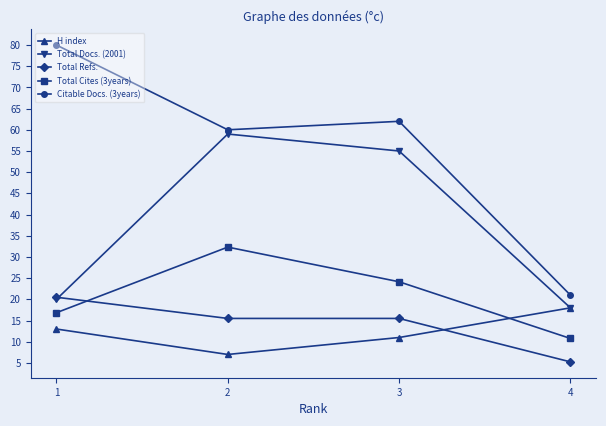

True or false: Total Refs. and Citable Docs. (3years) intersect in this chart.

False